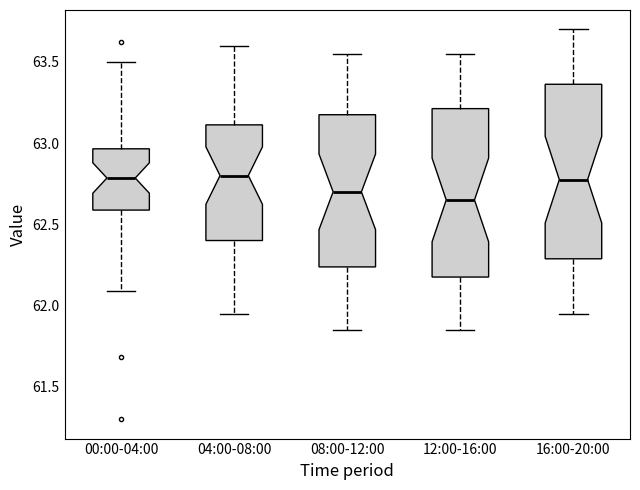

Reading left to right, transcribe this box plot: for each box, give where its median line is, the range the box spans, and where its two whiskers end, as read against the y-axis. The values are not printed on the chart, so give them approximately, as read against the axis.

00:00-04:00: median 62.80, box 62.60 to 62.95, whiskers 62.10 to 63.50
04:00-08:00: median 62.80, box 62.40 to 63.10, whiskers 61.95 to 63.60
08:00-12:00: median 62.70, box 62.25 to 63.20, whiskers 61.85 to 63.55
12:00-16:00: median 62.65, box 62.20 to 63.20, whiskers 61.85 to 63.55
16:00-20:00: median 62.80, box 62.30 to 63.35, whiskers 61.95 to 63.70